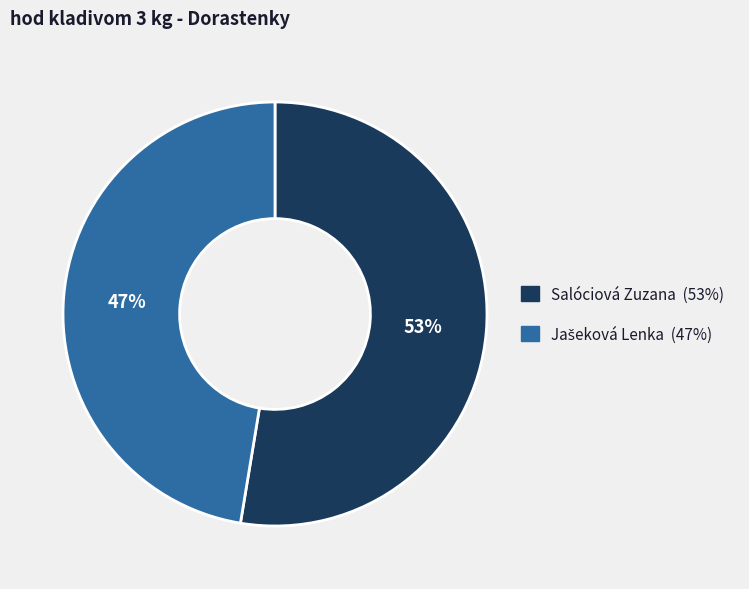

Which slice represents more than half of the pie?

Salóciová Zuzana